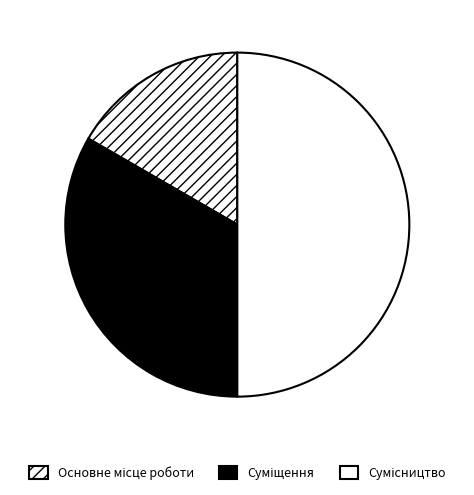

How many segments does this pie chart have?

3